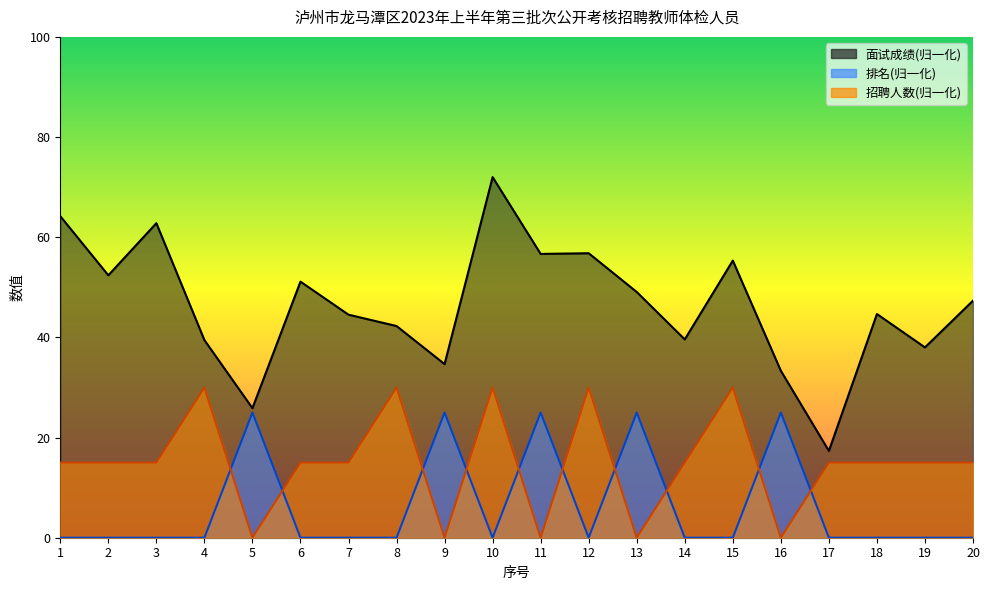

Which series has the largest total across all categories?

面试成绩